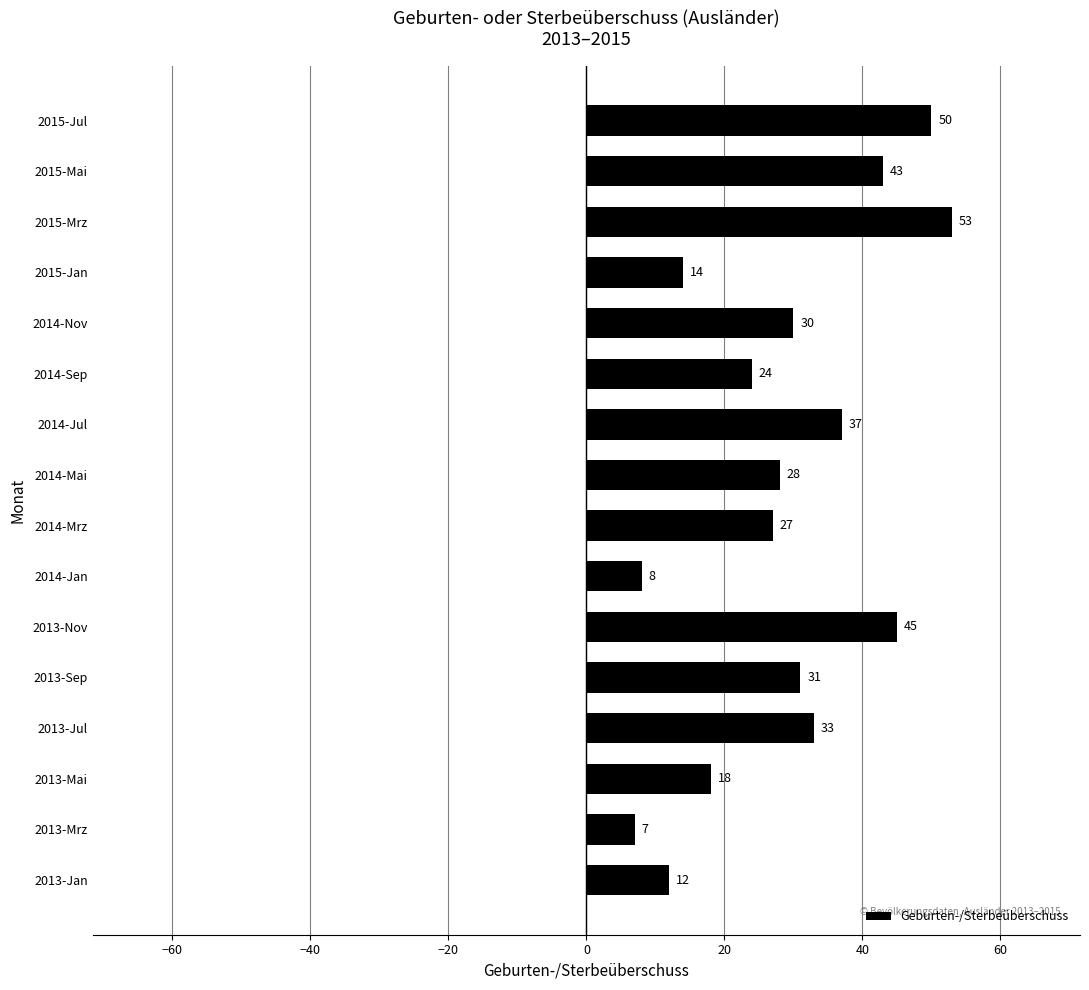

Which category has the lowest value across all series?

2013-Mrz